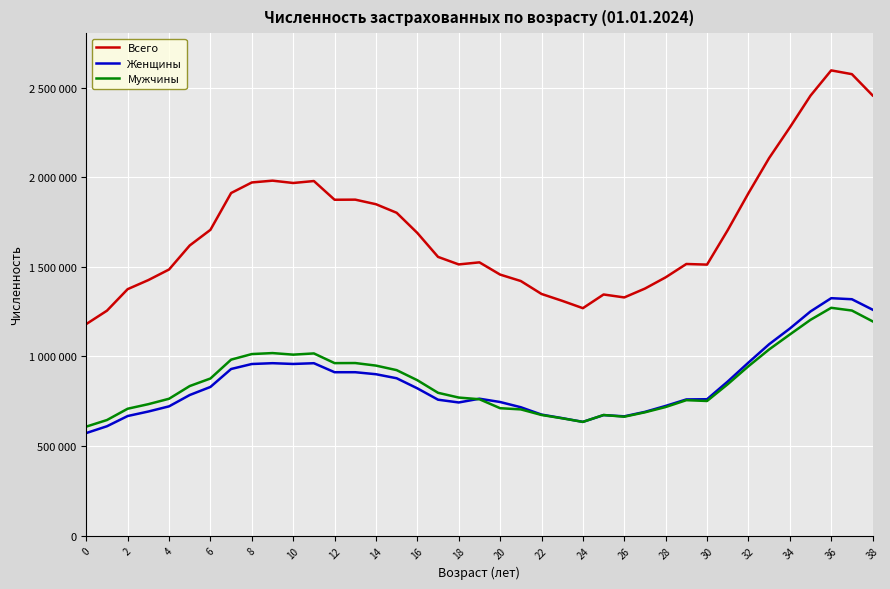

Does the chart display data point markers on the line(s)?

No